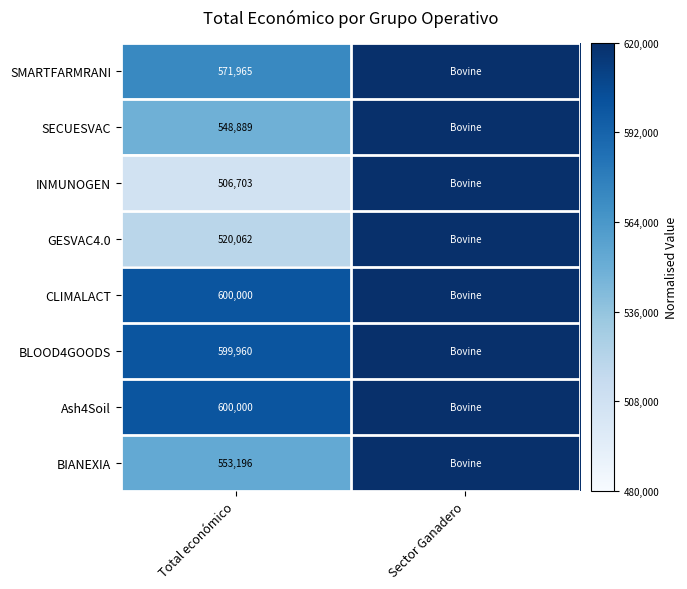

The SECUESVAC series shows 889650 at Total económico. True or false?

False